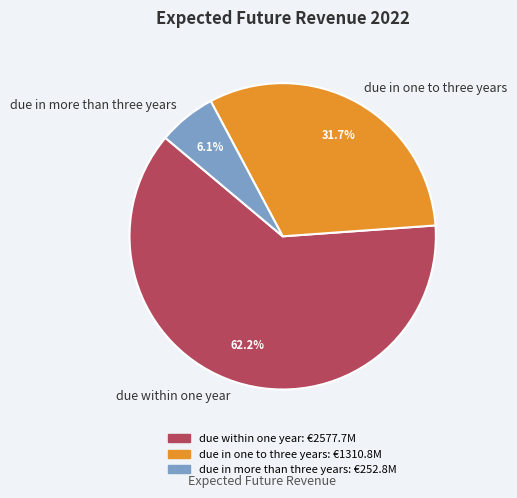

Rank the categories by value from highest to lowest.

due within one year, due in one to three years, due in more than three years